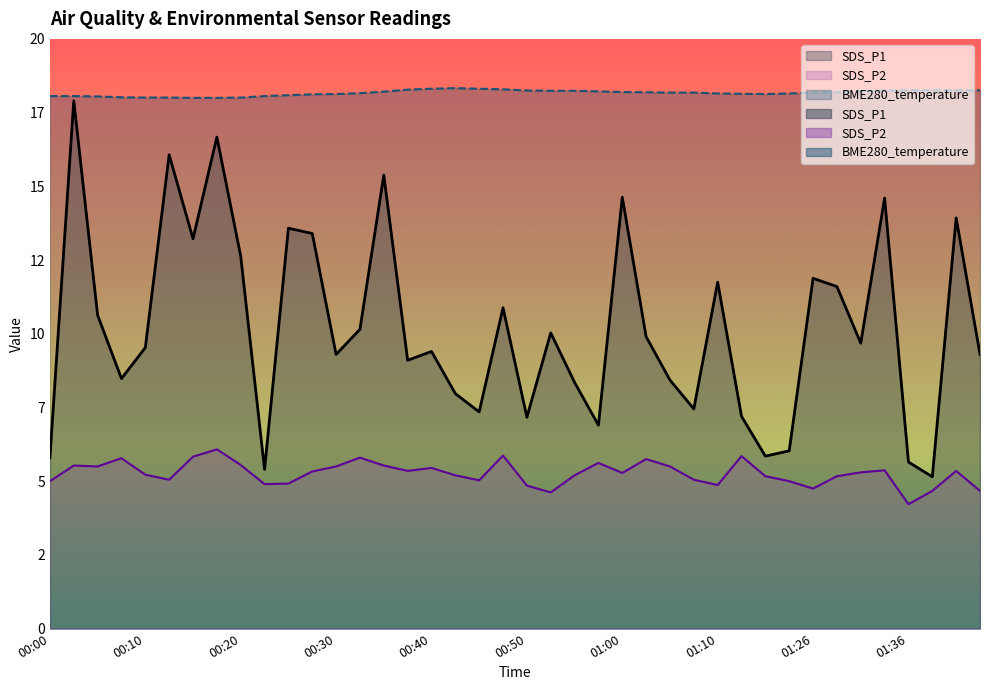

Reading left to right, transcribe all the data shown in this chart.

BME280_temperature: 00:00=18.1	00:03=18.1	00:05=18.1	00:07=18.0	00:10=18.0	00:12=18.0	00:15=18.0	00:17=18.0	00:20=18.0	00:22=18.1	00:25=18.1	00:27=18.1	00:30=18.1	00:32=18.2	00:35=18.2	00:37=18.3	00:40=18.3	00:42=18.3	00:45=18.3	00:47=18.3	00:50=18.2	00:52=18.2	00:55=18.2	00:57=18.2	01:00=18.2	01:02=18.2	01:05=18.2	01:08=18.2	01:10=18.1	01:13=18.1	01:15=18.1	01:24=18.1	01:26=18.2	01:29=18.2	01:31=18.2	01:34=18.2	01:36=18.3	01:39=18.3	01:41=18.3	01:44=18.3
SDS_P1: 00:00=5.8	00:03=17.9	00:05=10.6	00:07=8.5	00:10=9.5	00:12=16.1	00:15=13.2	00:17=16.7	00:20=12.6	00:22=5.4	00:25=13.6	00:27=13.4	00:30=9.3	00:32=10.2	00:35=15.4	00:37=9.1	00:40=9.4	00:42=8.0	00:45=7.3	00:47=10.9	00:50=7.2	00:52=10.0	00:55=8.3	00:57=6.9	01:00=14.6	01:02=9.9	01:05=8.4	01:08=7.5	01:10=11.8	01:13=7.2	01:15=5.8	01:24=6.0	01:26=11.9	01:29=11.6	01:31=9.7	01:34=14.6	01:36=5.7	01:39=5.2	01:41=13.9	01:44=9.3
SDS_P2: 00:00=5.0	00:03=5.5	00:05=5.5	00:07=5.8	00:10=5.2	00:12=5.0	00:15=5.8	00:17=6.1	00:20=5.5	00:22=4.9	00:25=4.9	00:27=5.3	00:30=5.5	00:32=5.8	00:35=5.5	00:37=5.3	00:40=5.5	00:42=5.2	00:45=5.0	00:47=5.9	00:50=4.8	00:52=4.6	00:55=5.2	00:57=5.6	01:00=5.3	01:02=5.8	01:05=5.5	01:08=5.0	01:10=4.9	01:13=5.8	01:15=5.2	01:24=5.0	01:26=4.8	01:29=5.2	01:31=5.3	01:34=5.4	01:36=4.2	01:39=4.7	01:41=5.3	01:44=4.7